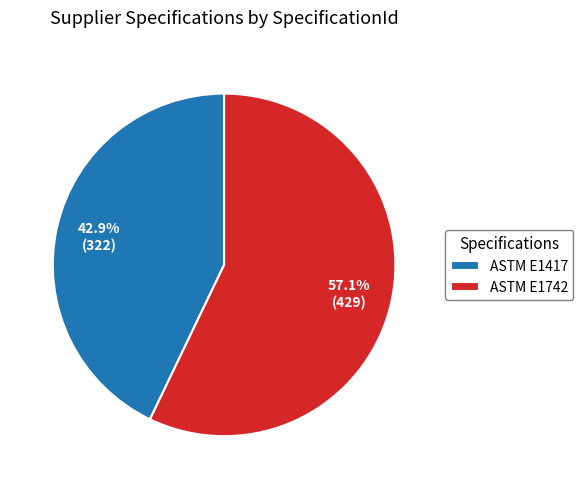

To the nearest percent, what is the difference between the largest and smallest slice percentages?

14%